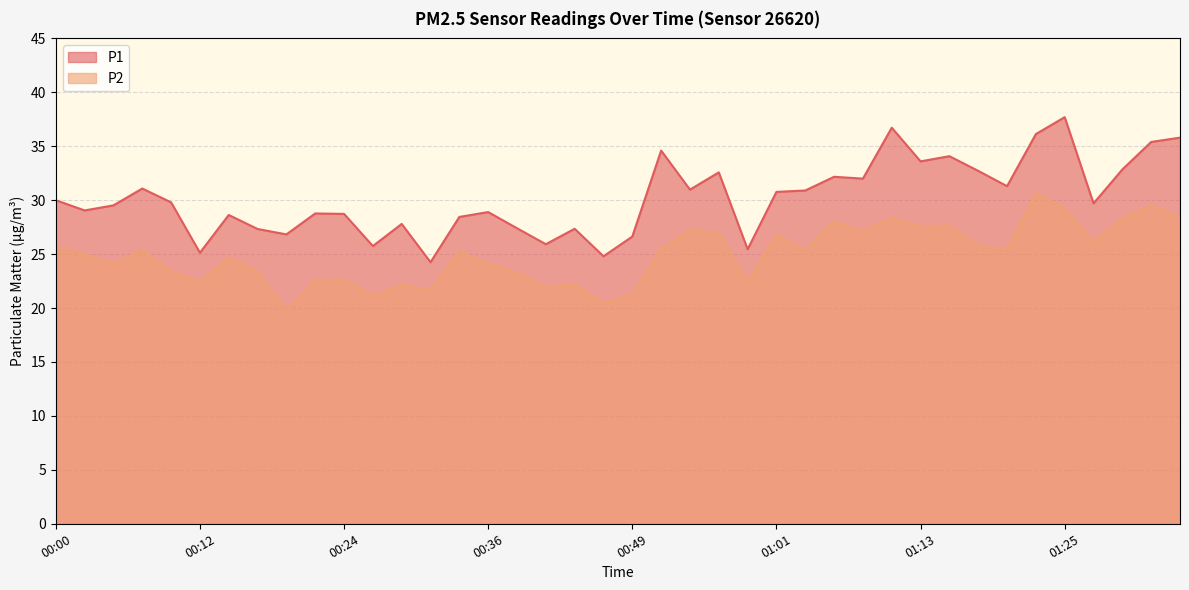

Reading left to right, extract all data points from this chart.

P1: 00:00=30.0	00:02=29.1	00:05=29.5	00:07=31.1	00:10=29.8	00:12=25.1	00:15=28.6	00:17=27.3	00:19=26.8	00:22=28.8	00:24=28.7	00:27=25.8	00:29=27.8	00:32=24.2	00:34=28.4	00:36=28.9	00:39=27.4	00:41=25.9	00:44=27.4	00:46=24.8	00:49=26.6	00:51=34.6	00:54=31.0	00:56=32.6	00:58=25.4	01:01=30.8	01:03=30.9	01:06=32.2	01:08=32.0	01:11=36.7	01:13=33.6	01:16=34.1	01:18=32.7	01:20=31.3	01:23=36.1	01:25=37.7	01:28=29.7	01:30=32.9	01:33=35.4	01:35=35.8
P2: 00:00=25.6	00:02=25.0	00:05=24.1	00:07=25.4	00:10=23.4	00:12=22.4	00:15=24.7	00:17=23.4	00:19=19.8	00:22=22.5	00:24=22.6	00:27=21.1	00:29=22.1	00:32=21.6	00:34=25.2	00:36=24.1	00:39=23.3	00:41=21.9	00:44=22.2	00:46=20.4	00:49=21.3	00:51=25.5	00:54=27.2	00:56=27.0	00:58=22.4	01:01=26.8	01:03=25.3	01:06=28.0	01:08=27.1	01:11=28.4	01:13=27.6	01:16=27.6	01:18=25.7	01:20=25.4	01:23=30.6	01:25=29.2	01:28=26.1	01:30=28.3	01:33=29.6	01:35=28.4